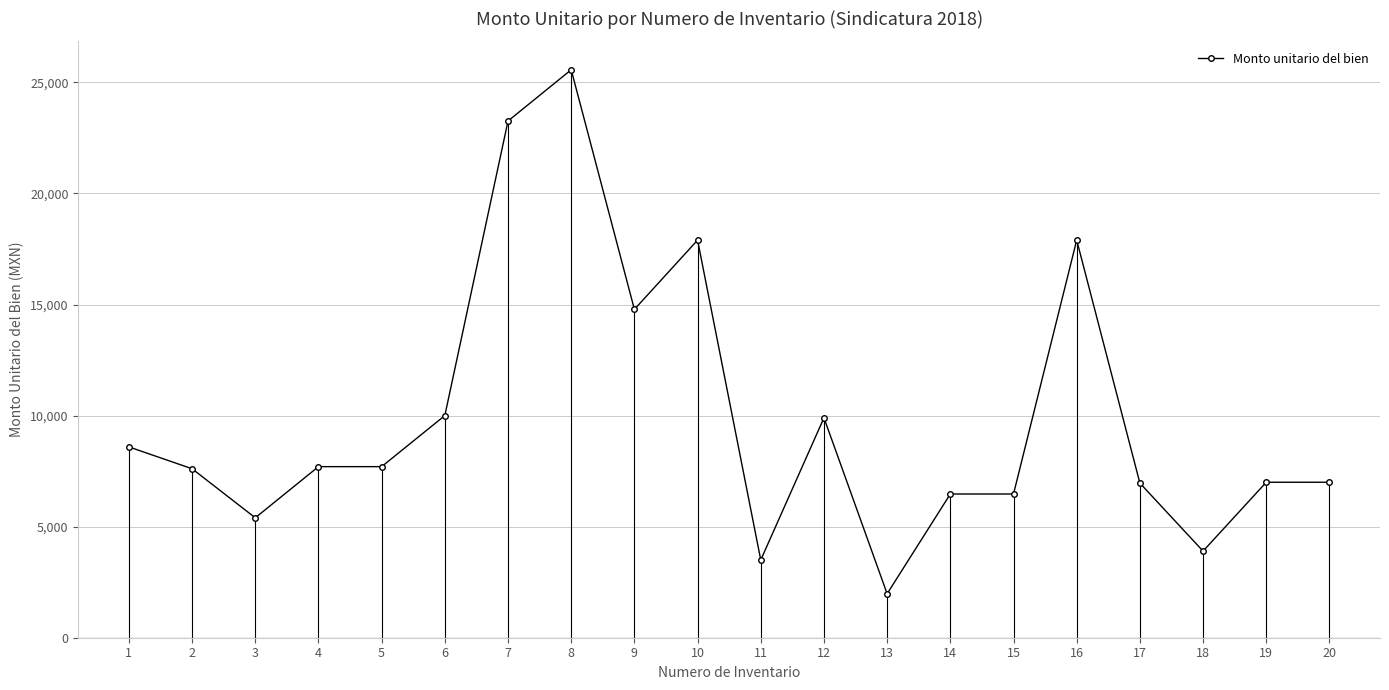

What is the sum of all values?

199582.7